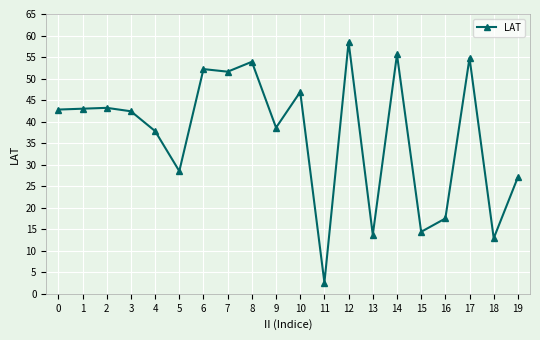

The chart shows a value of 62.1 at 3. True or false?

False